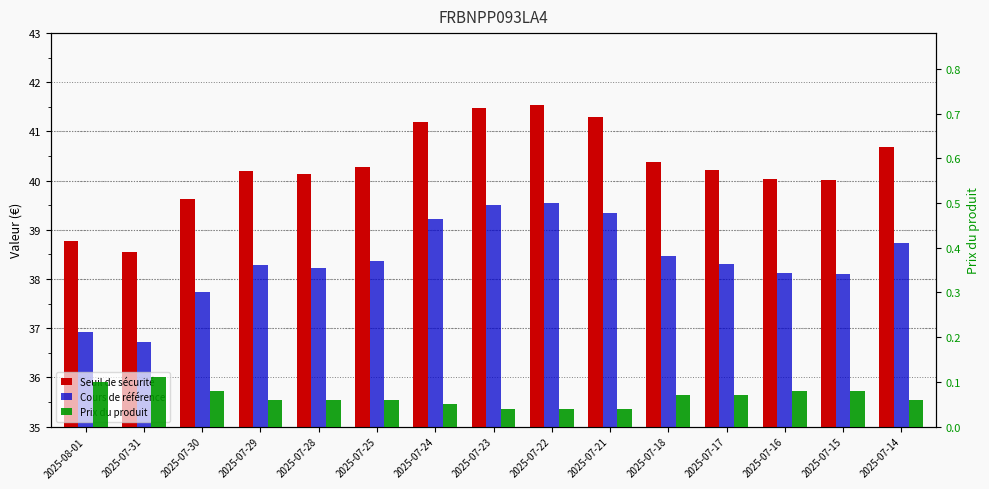

At which category is the sum across all series the highest?

2025-07-22